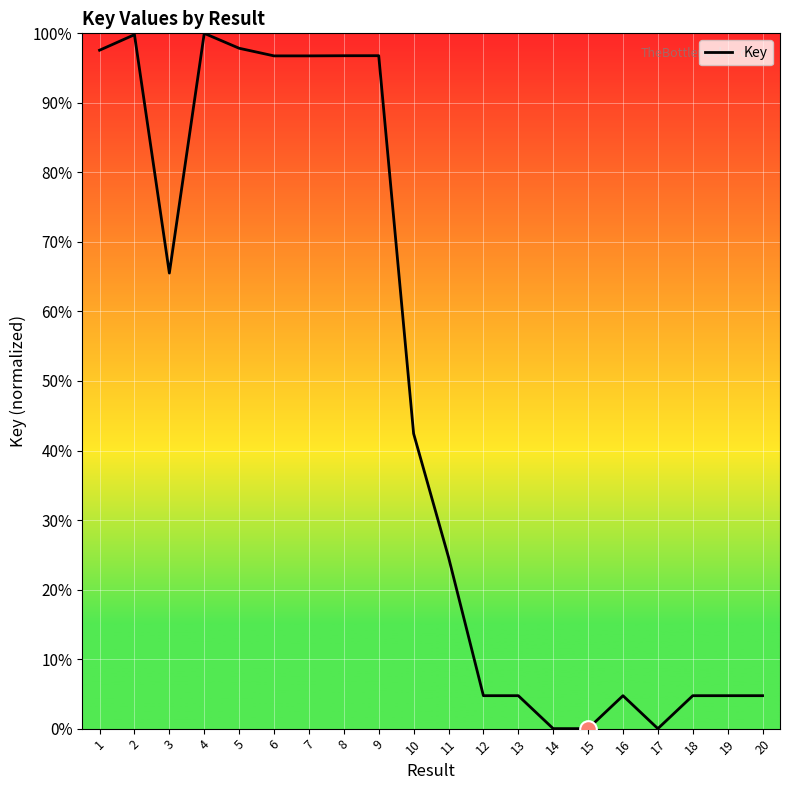

What is the greatest value displayed?

100.0